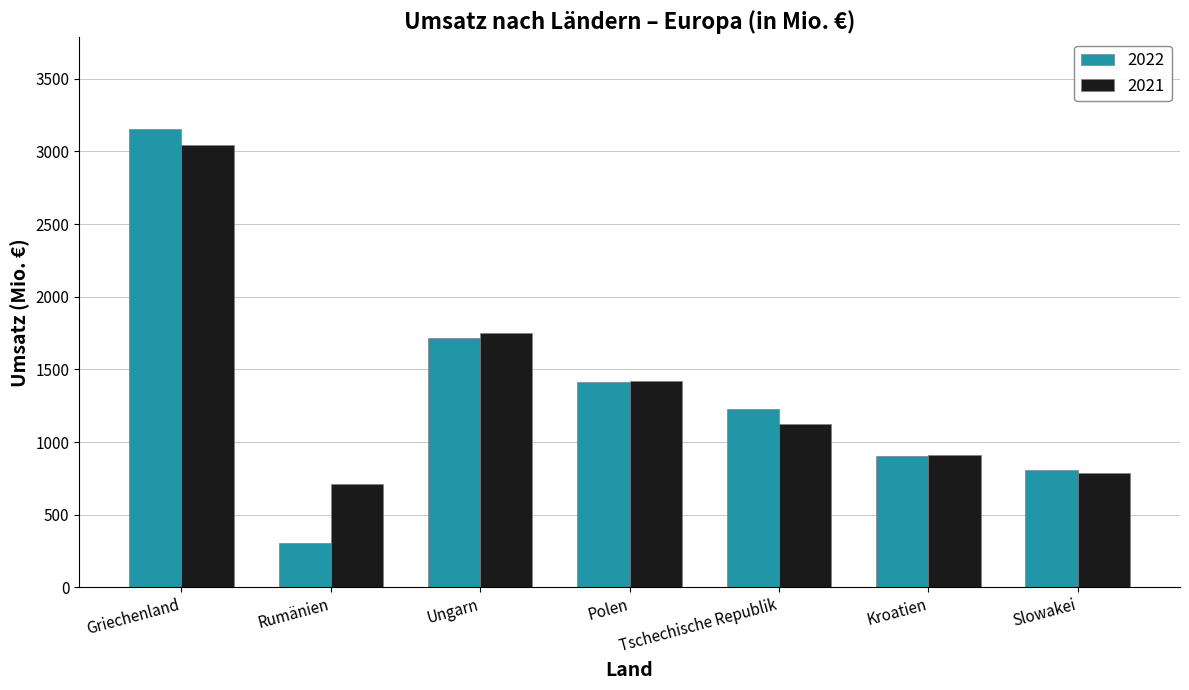

Which series has the largest range (max minus min)?

2022